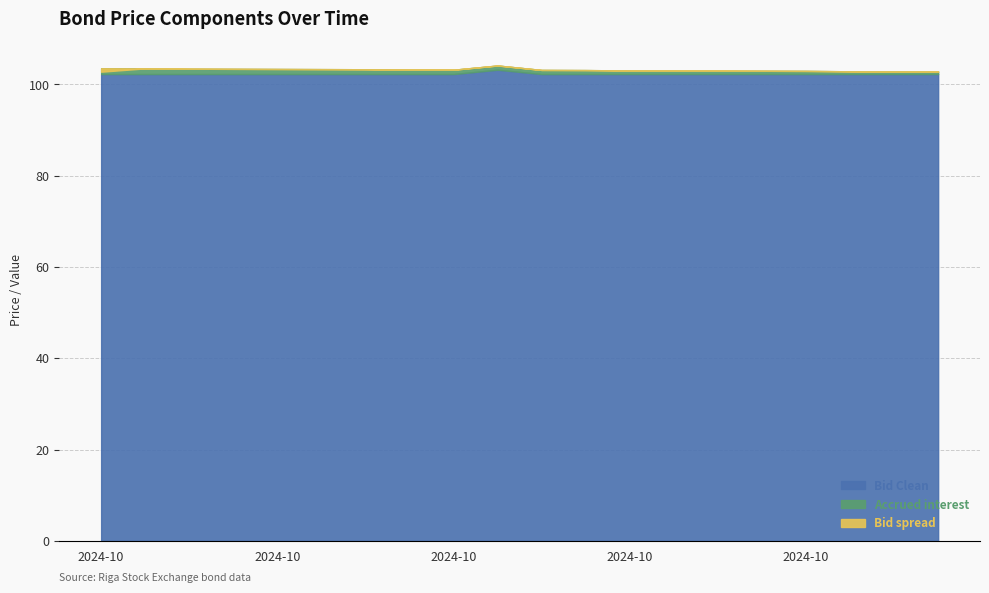

The value of Bid at 2024-10-09 is 136.3. True or false?

False